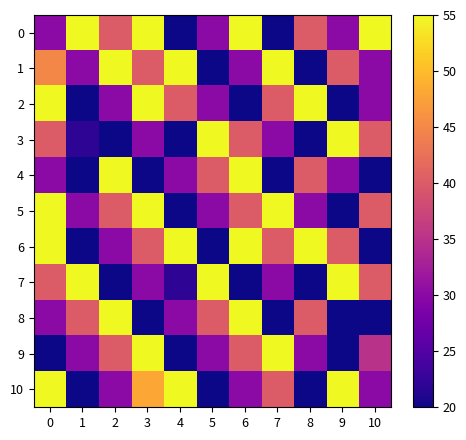

At how many categories does at least one series exceed 35?

11